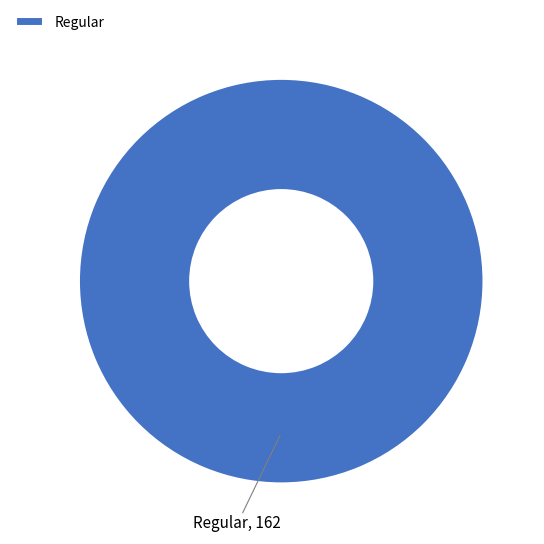

Rank the categories by value from highest to lowest.

Regular